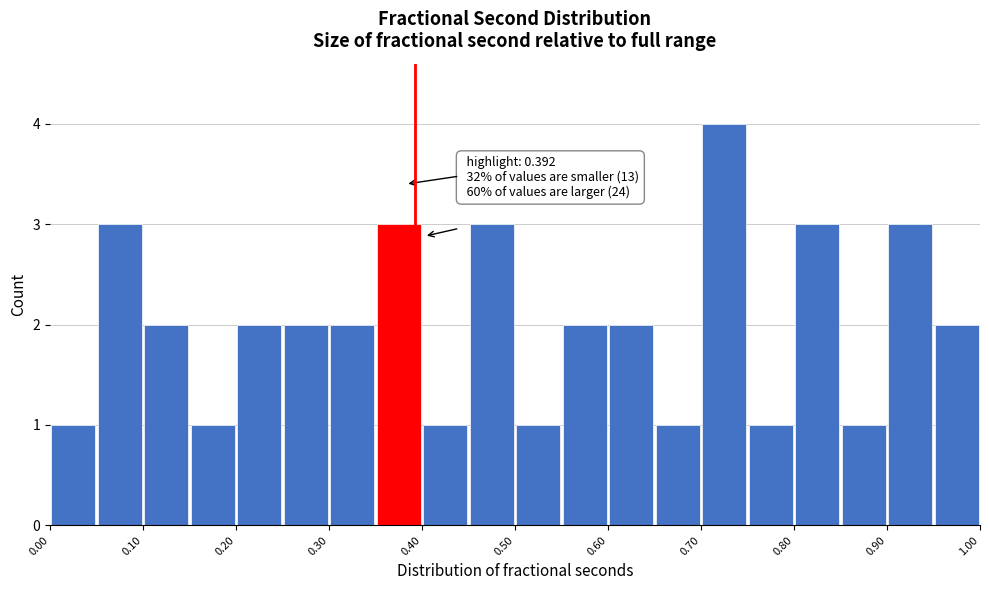

Over which range of the x-axis is the bar tallest?

0.70 to 0.75